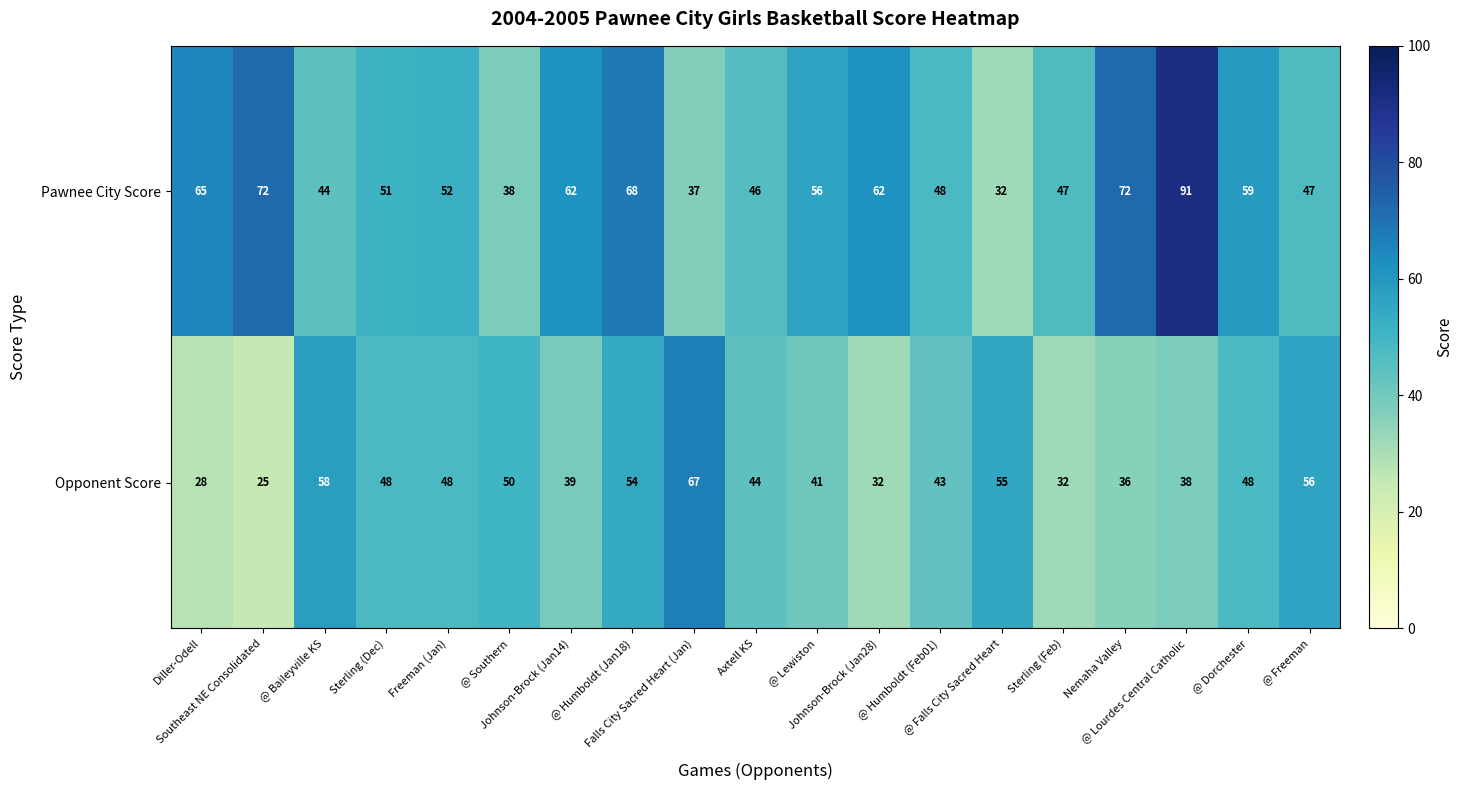

How many categories are shown in the chart?

19